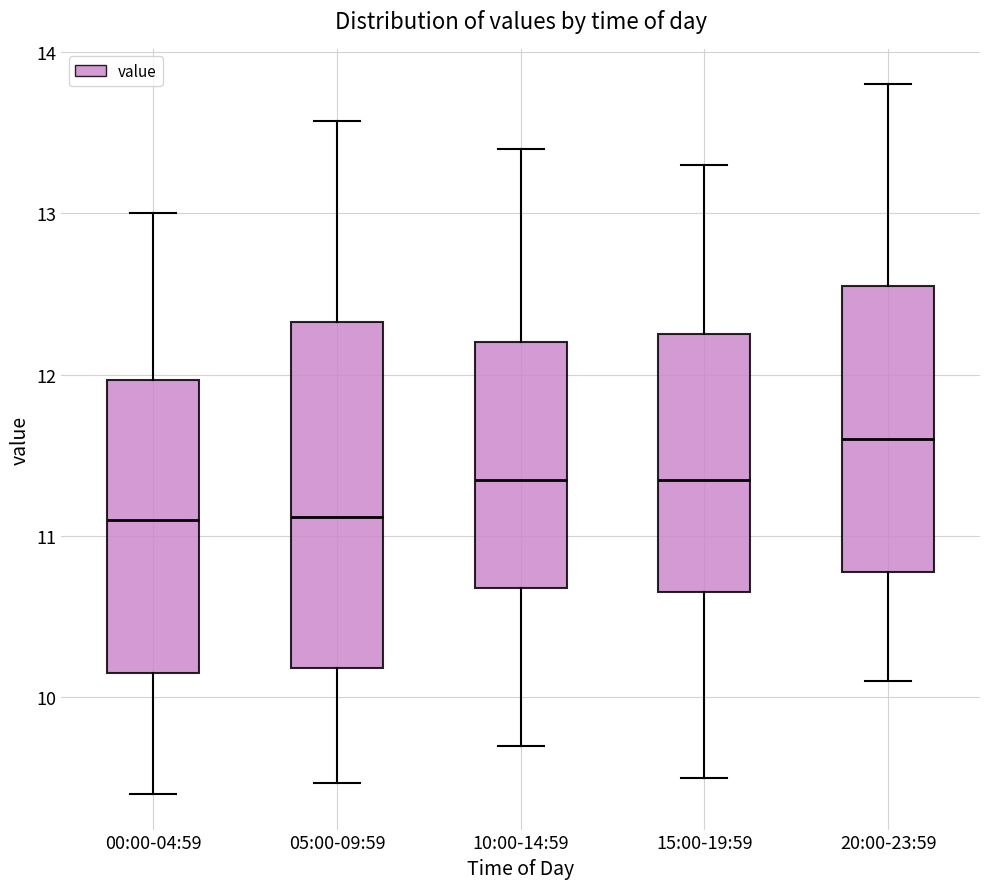

Comparing the boxes themselves (not the whiskers), which one is the tallest?

05:00-09:59